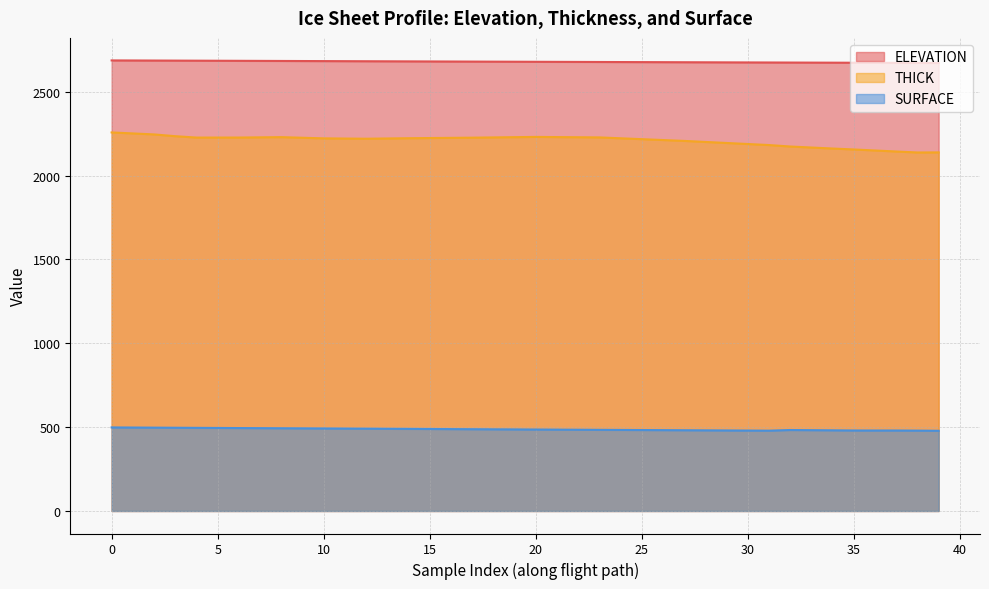

True or false: ELEVATION has more than 2 interior local peaks.

False